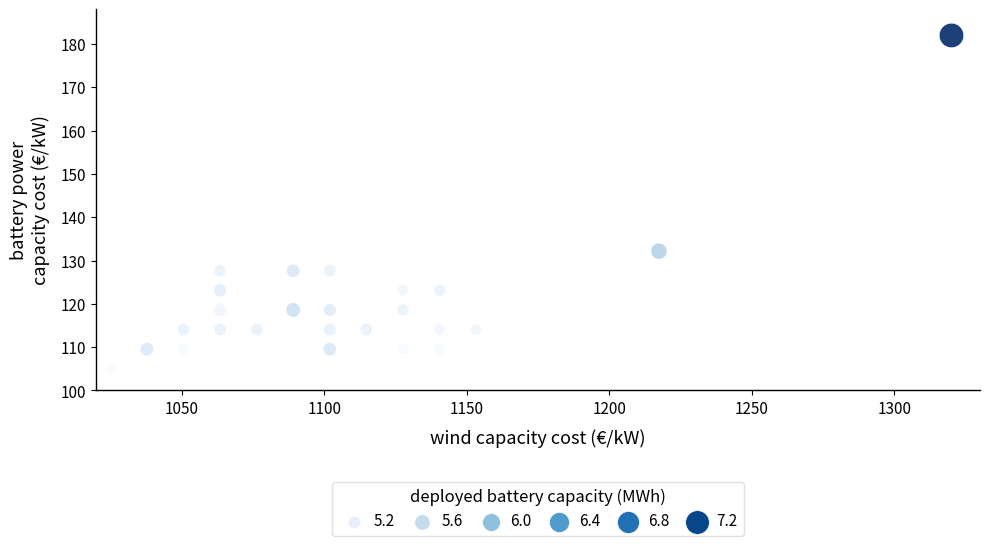

What Y value in the scatter plot is closest to 143?

132.2